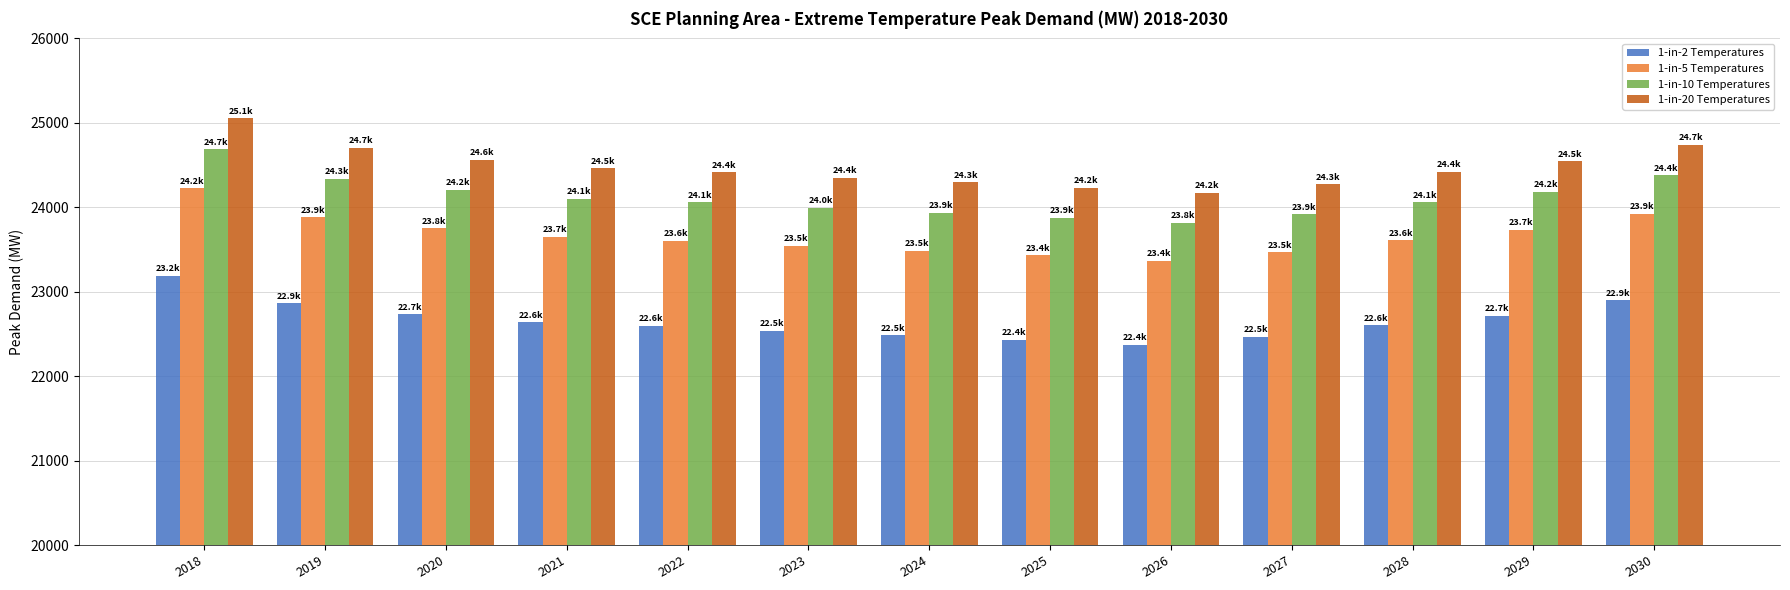

Rank the series by their maximum value, from highest to lowest.

1-in-20 Temperatures, 1-in-10 Temperatures, 1-in-5 Temperatures, 1-in-2 Temperatures